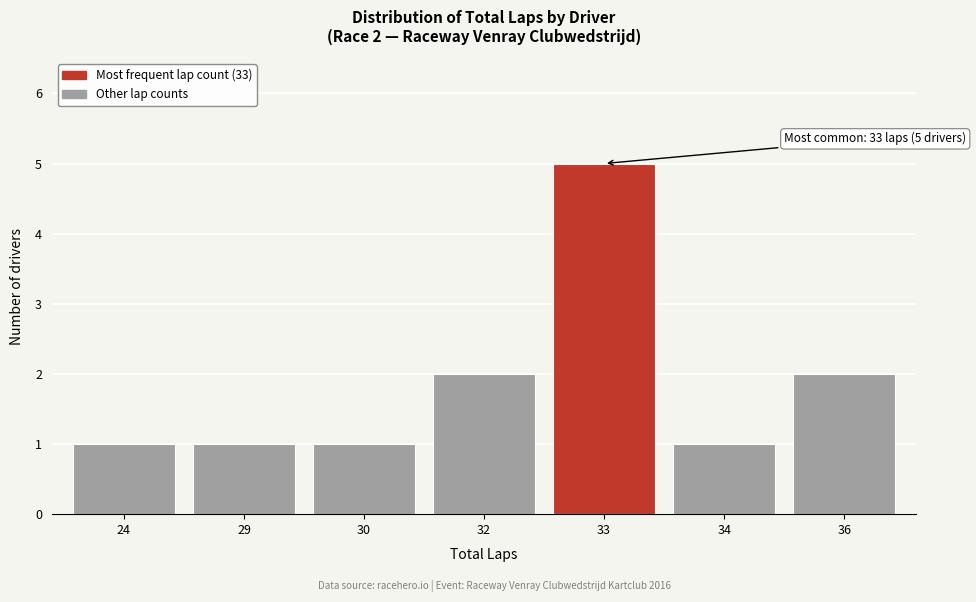

Reading left to right, extract all data points from this chart.

1	1	1	2	5	1	2